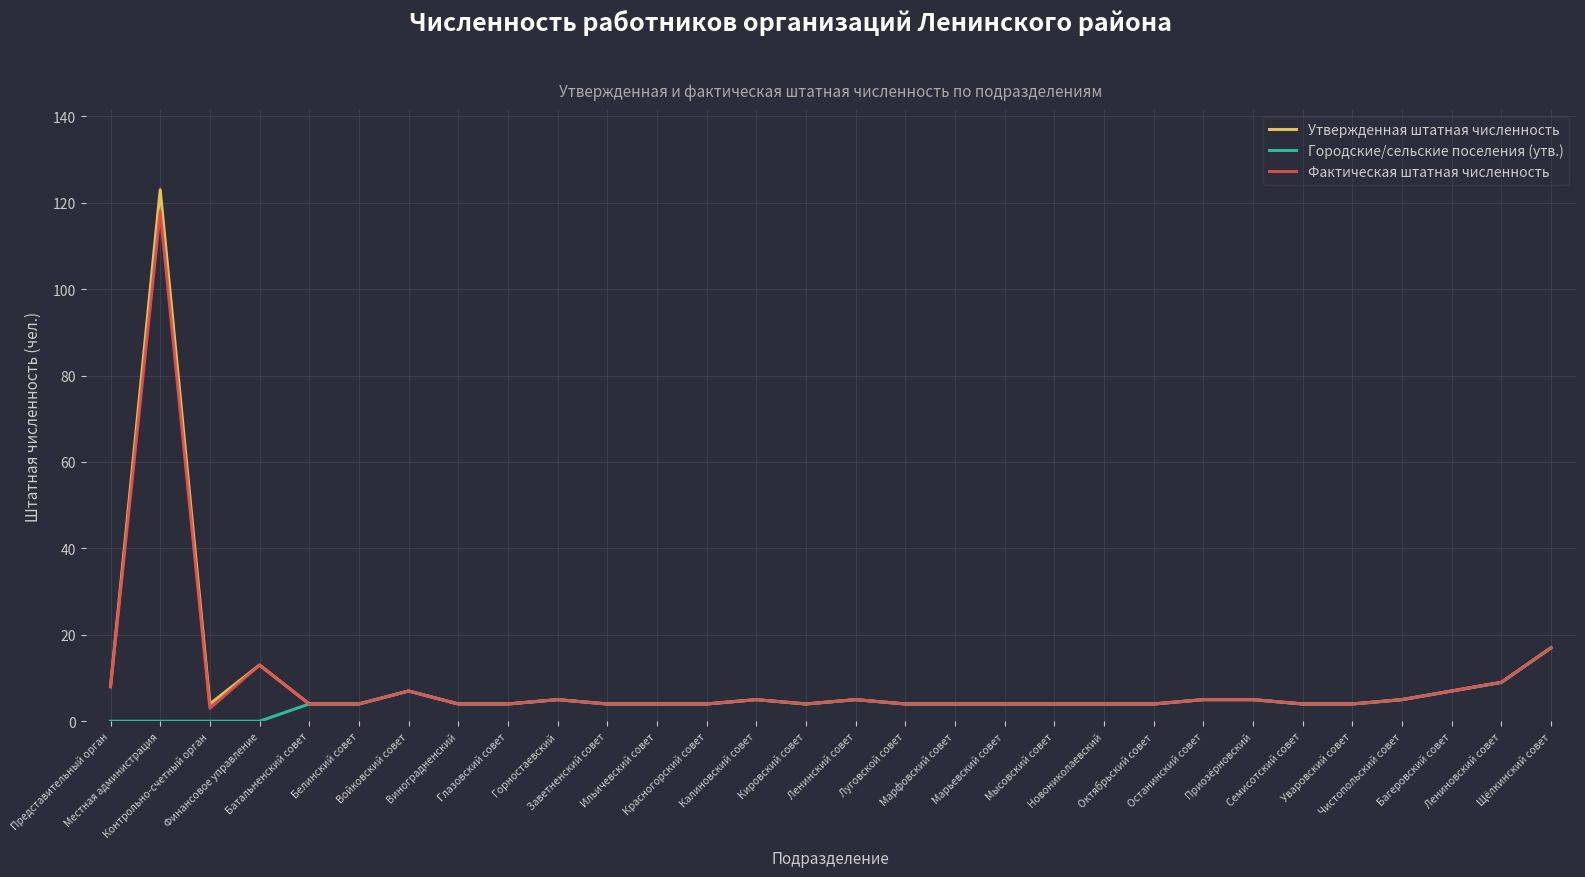

Which series has the largest range (max minus min)?

Утвержденная штатная численность